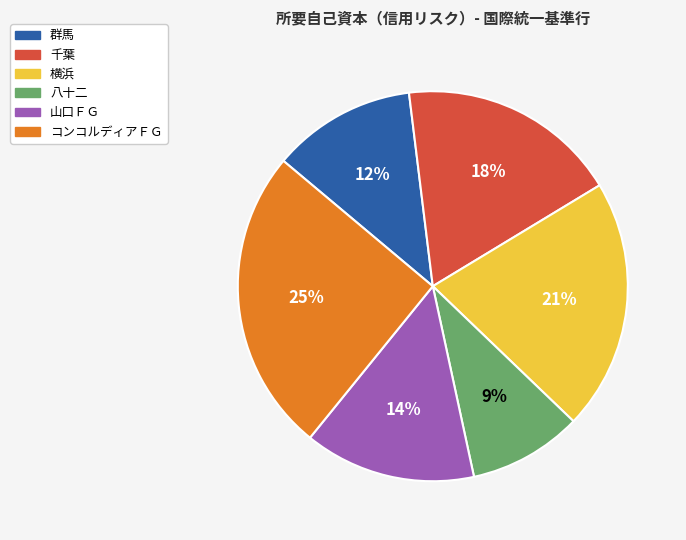

Does 千葉 account for over 50% of the chart?

No